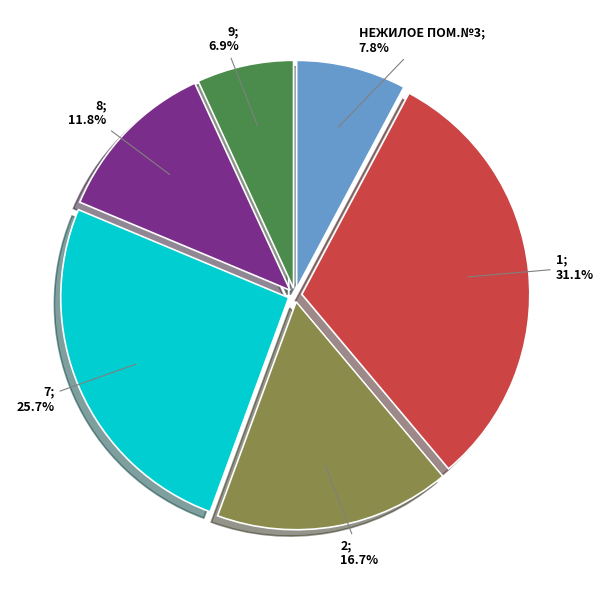

How many segments does this pie chart have?

6